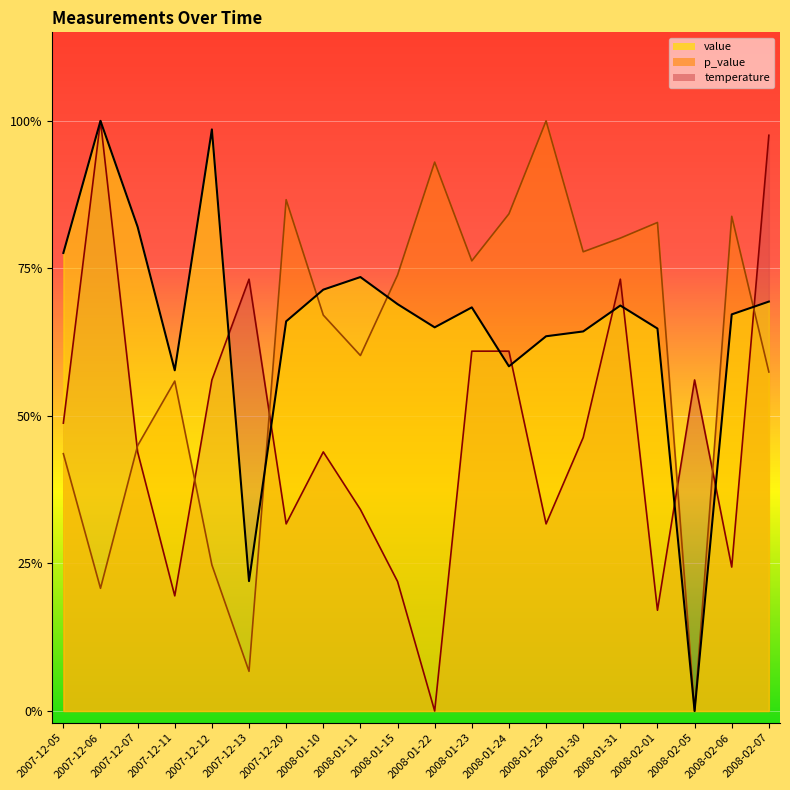

True or false: value has a value of 1.2 at 2008-02-07.

False